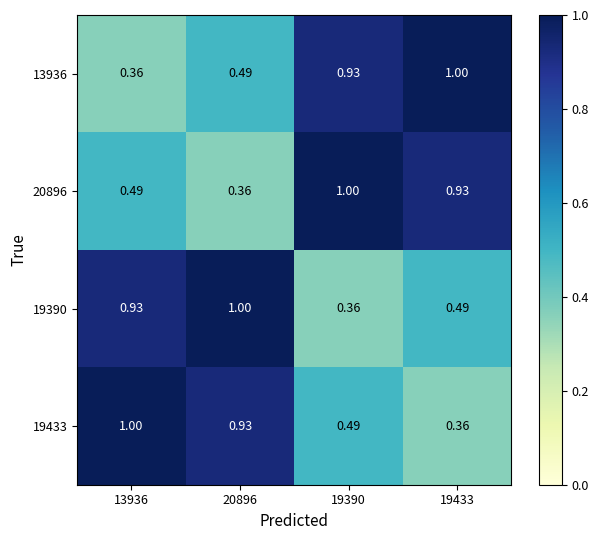

Is the value of 20896 at 13936 greater than the value of 19390 at 20896?

No